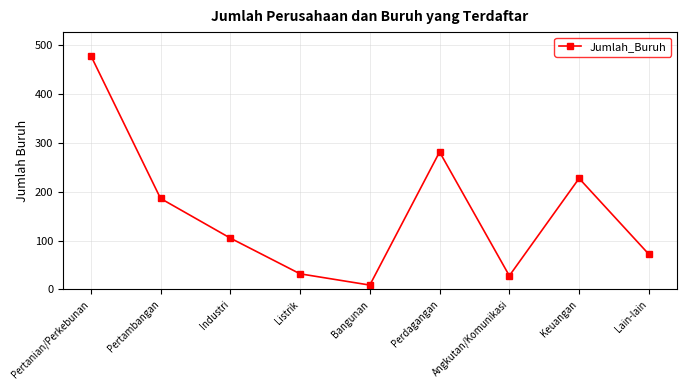

At which category does the data reach its first local peak?

Perdagangan